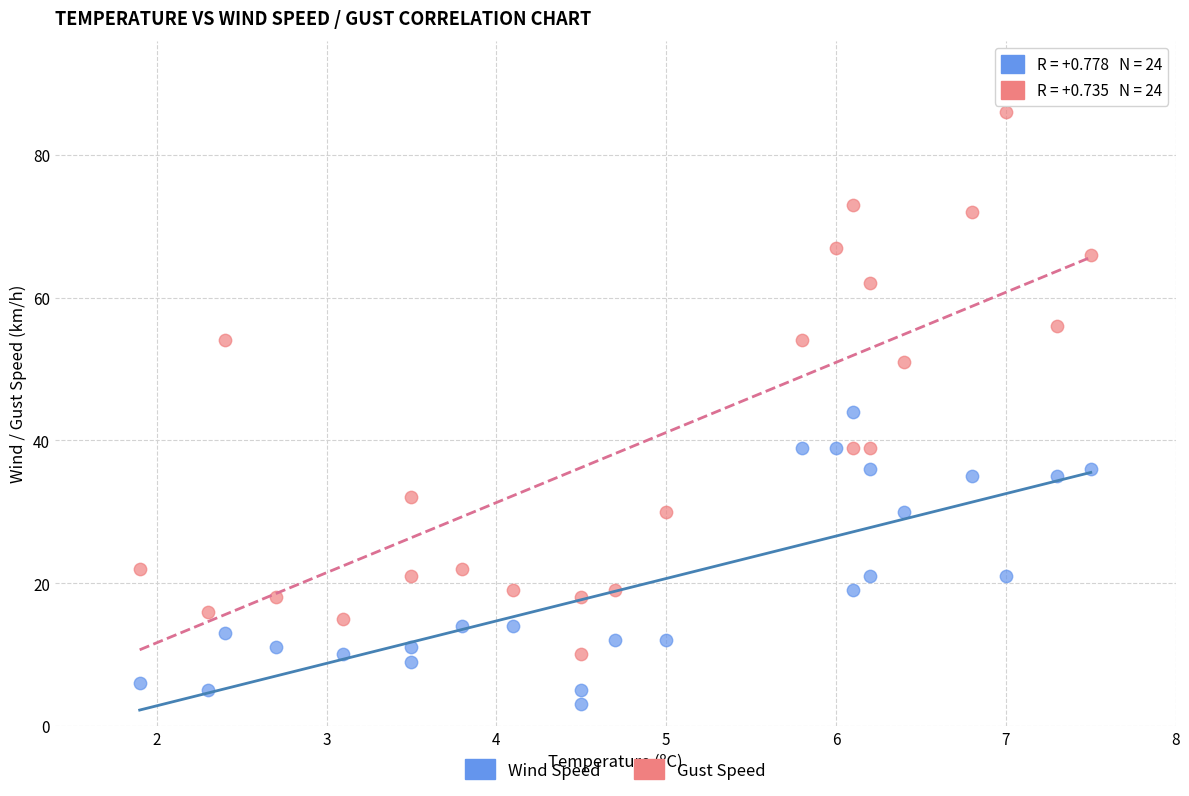

In the Gust Speed series, what Y value is closest to 48?

51